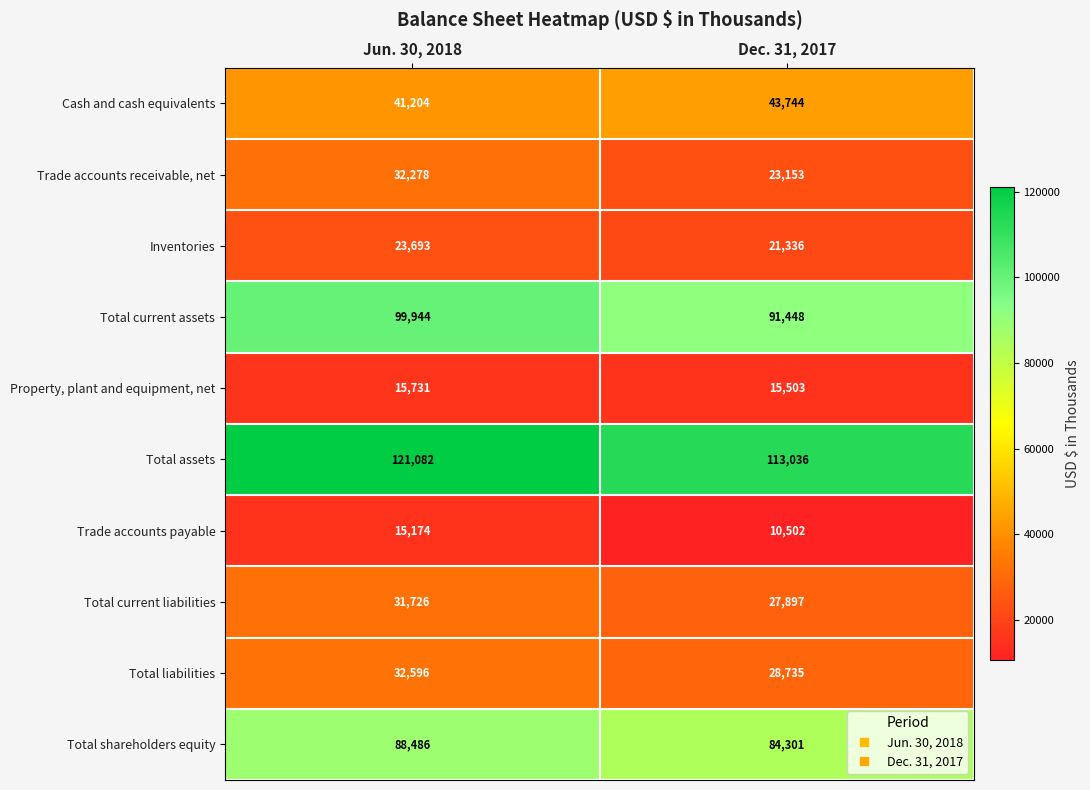

Reading left to right, what are all the values shown in this chart?

Cash and cash equivalents: Jun. 30, 2018=41204	Dec. 31, 2017=43744
Trade accounts receivable, net: Jun. 30, 2018=32278	Dec. 31, 2017=23153
Inventories: Jun. 30, 2018=23693	Dec. 31, 2017=21336
Total current assets: Jun. 30, 2018=99944	Dec. 31, 2017=91448
Property, plant and equipment, net: Jun. 30, 2018=15731	Dec. 31, 2017=15503
Total assets: Jun. 30, 2018=121082	Dec. 31, 2017=113036
Trade accounts payable: Jun. 30, 2018=15174	Dec. 31, 2017=10502
Total current liabilities: Jun. 30, 2018=31726	Dec. 31, 2017=27897
Total liabilities: Jun. 30, 2018=32596	Dec. 31, 2017=28735
Total shareholders equity: Jun. 30, 2018=88486	Dec. 31, 2017=84301